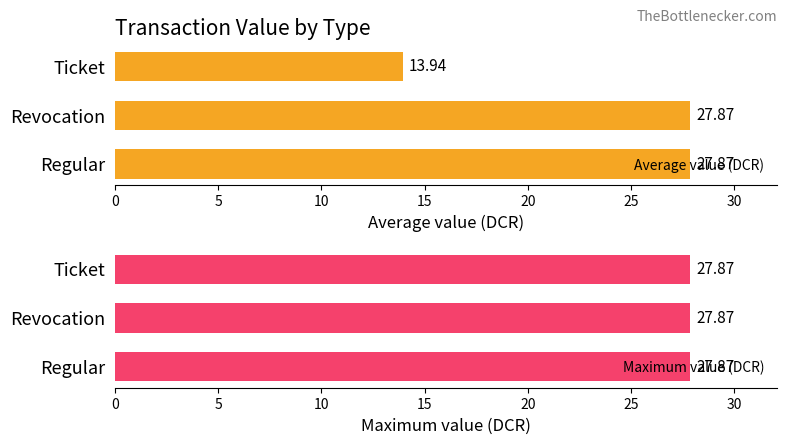

True or false: Average value (DCR) has a value of 13.9 at Ticket.

True